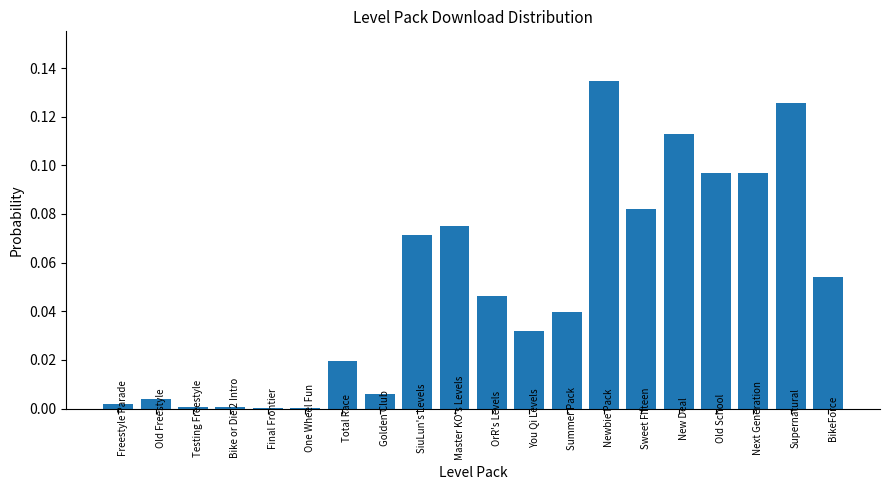

What is the sum of all values?

1.0